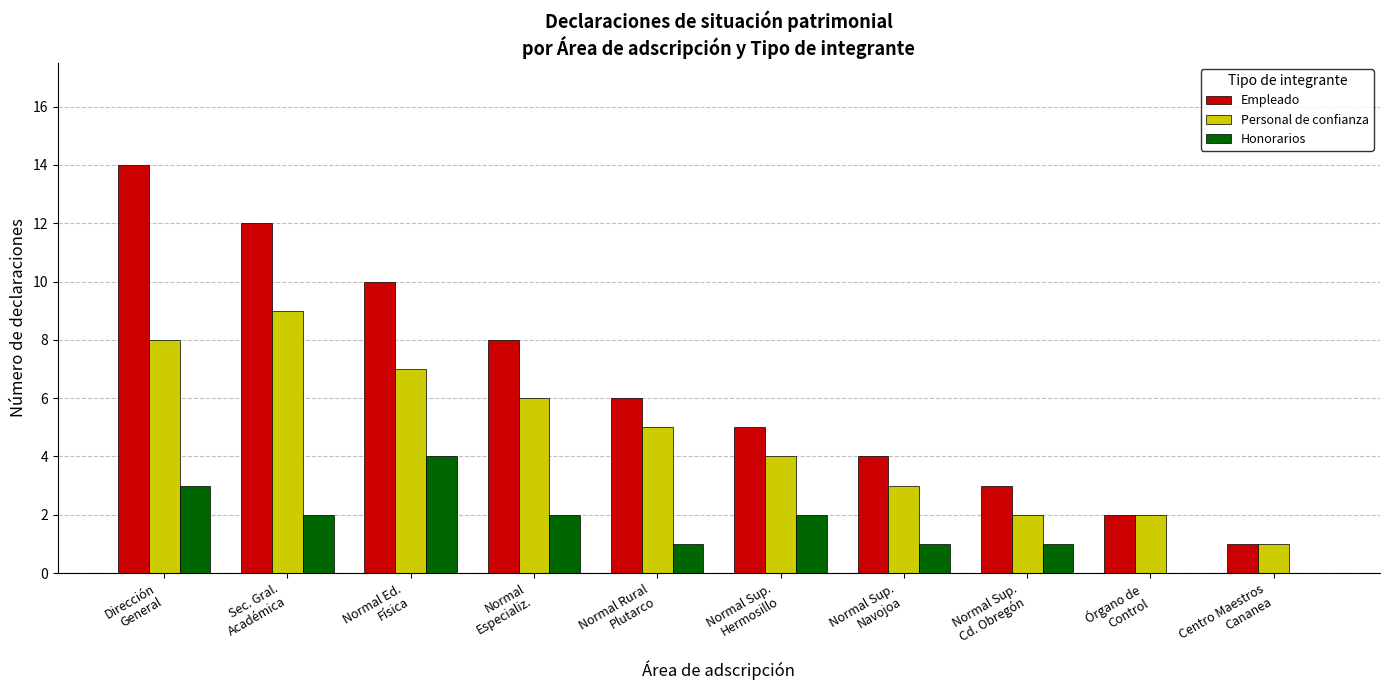

Which series has the largest range (max minus min)?

Empleado